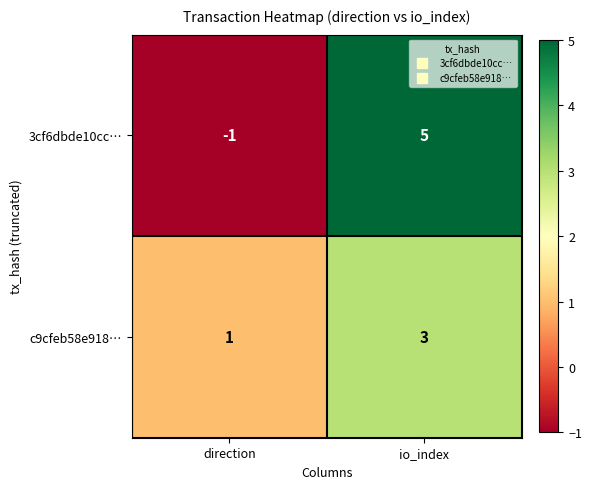

The c9cfeb58e918… series shows 2 at direction. True or false?

False